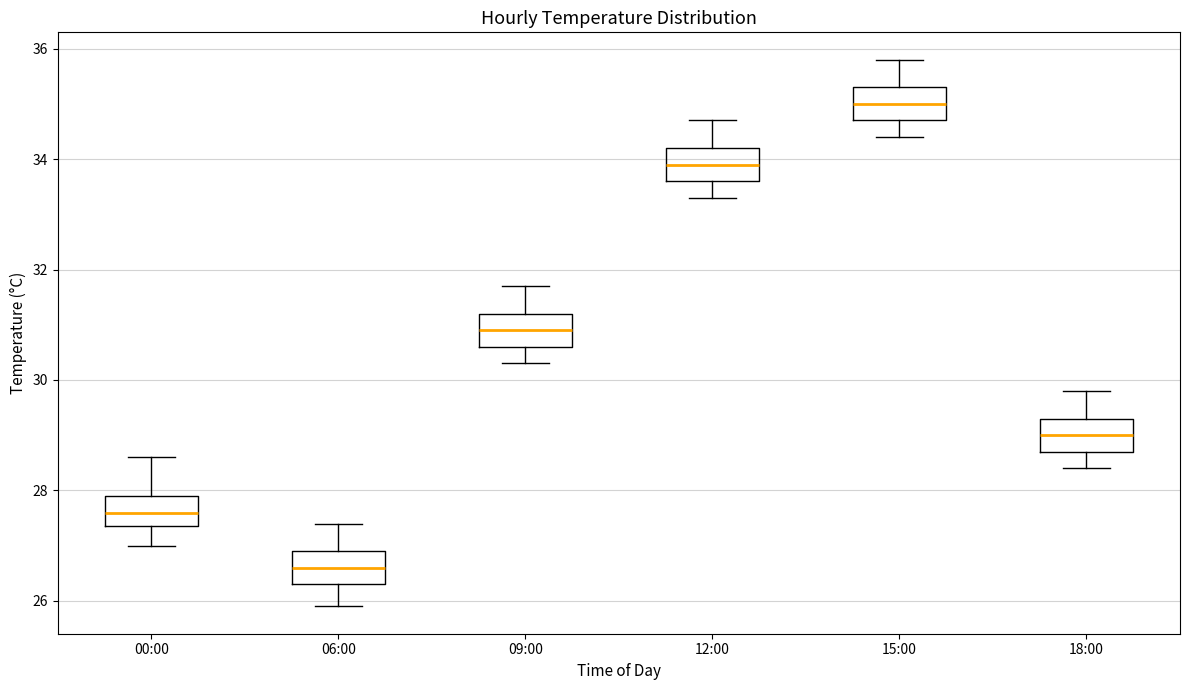

Reading left to right, read every box against the y-axis: the position of its median line, the range the box covers, and the ends of its whiskers. The values are not printed on the chart, so give them approximately, as read against the axis.

00:00: median 27.6, box 27.4 to 28.0, whiskers 27.0 to 28.6
06:00: median 26.6, box 26.4 to 27.0, whiskers 26.0 to 27.4
09:00: median 31.0, box 30.6 to 31.2, whiskers 30.4 to 31.8
12:00: median 34.0, box 33.6 to 34.2, whiskers 33.4 to 34.8
15:00: median 35.0, box 34.8 to 35.4, whiskers 34.4 to 35.8
18:00: median 29.0, box 28.8 to 29.4, whiskers 28.4 to 29.8